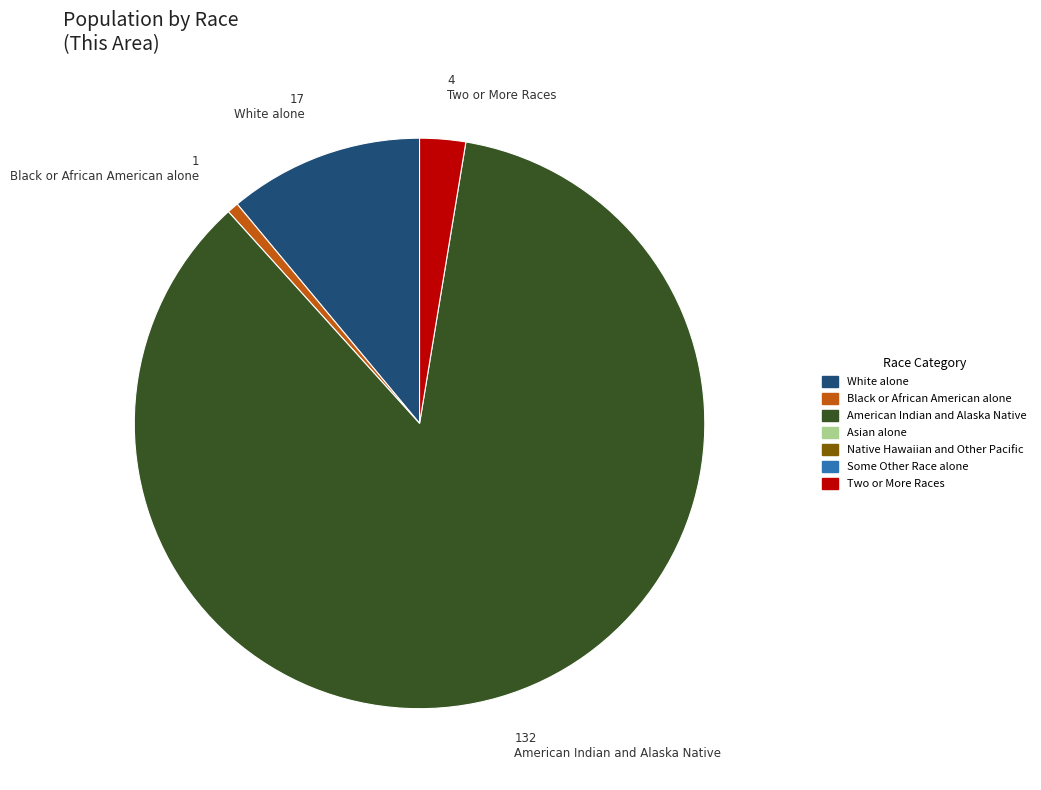

True or false: Black or African American alone accounts for 11% of the total.

False